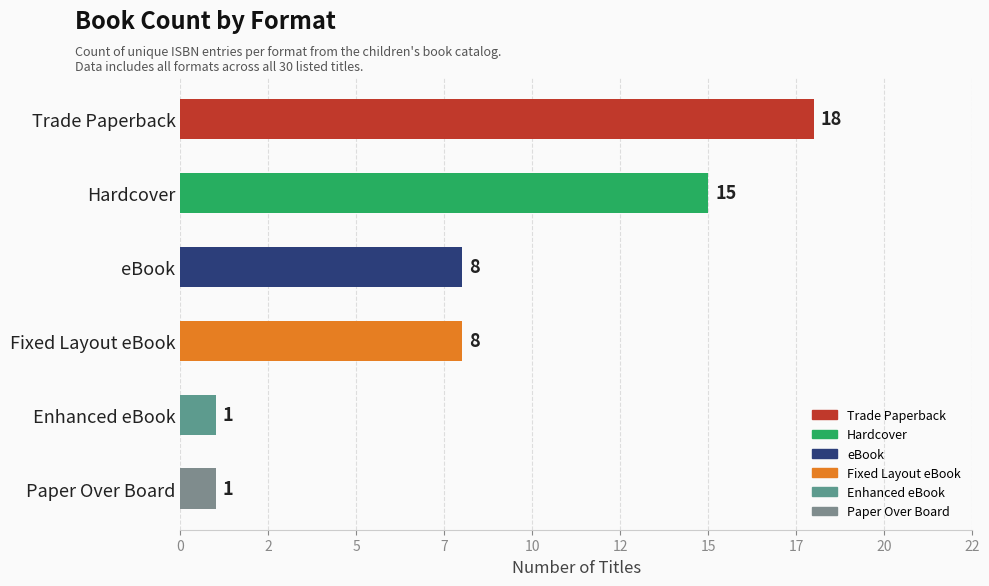

What is the minimum value shown in the chart?

1